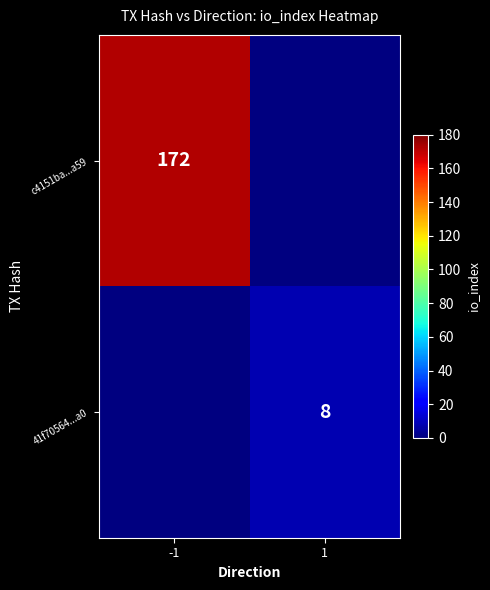

The value of 41f70564...a0 at 1 is 4.2. True or false?

False